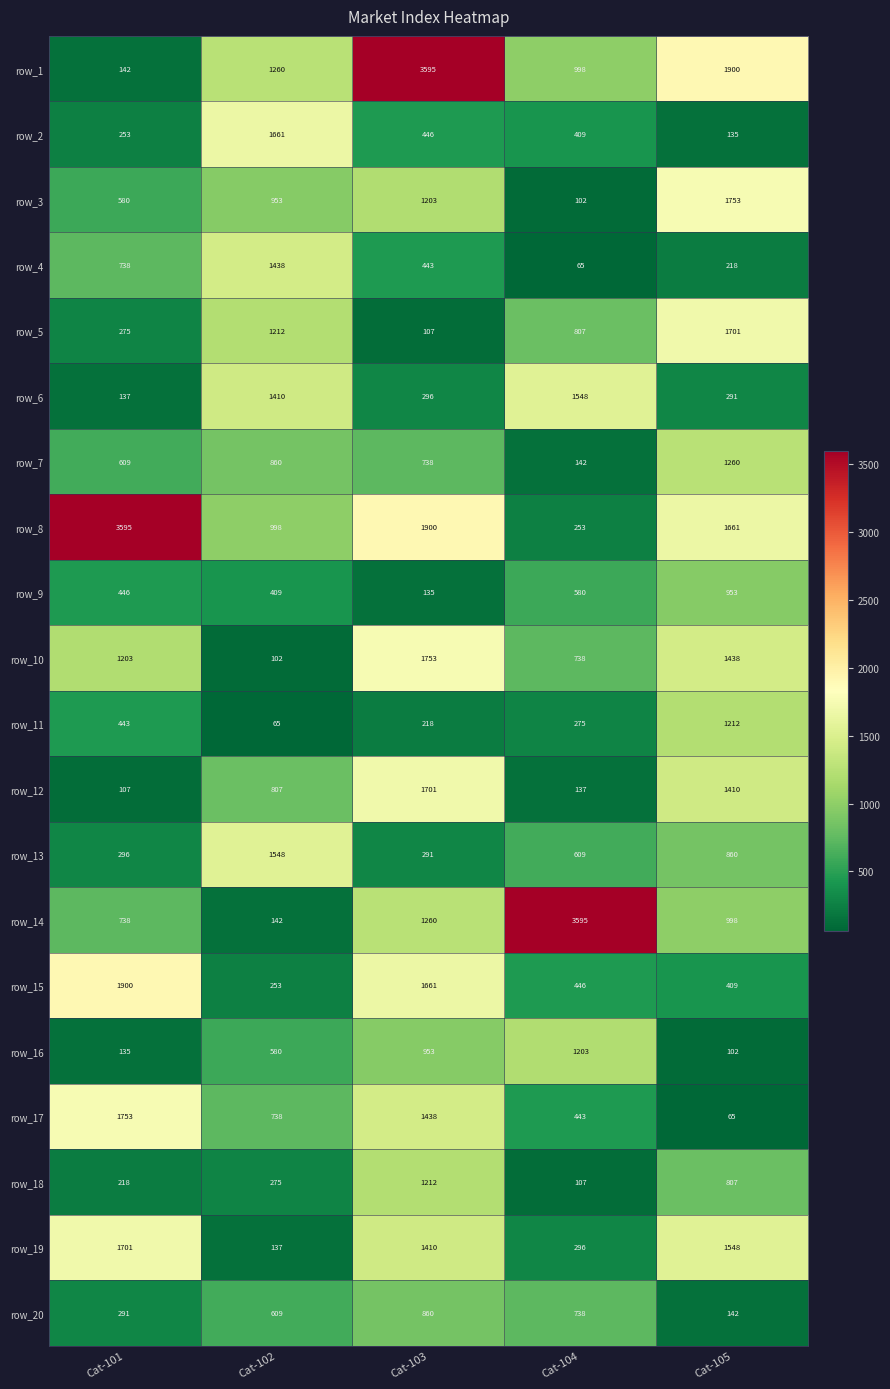

True or false: row_13 has a value of 860 at Cat-105.

True